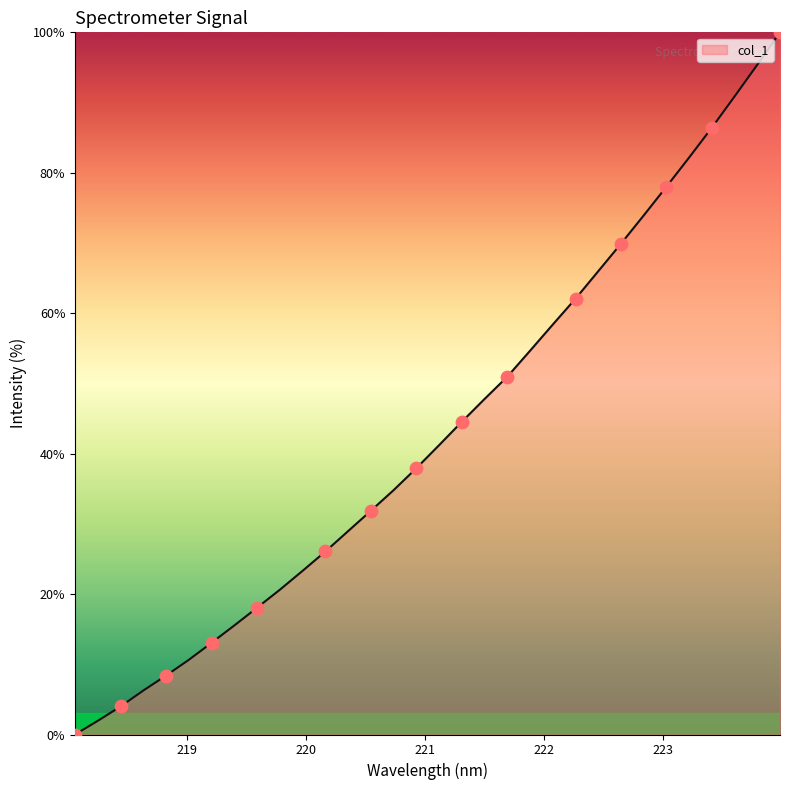

What is the difference between the maximum and minimum values?

100.0